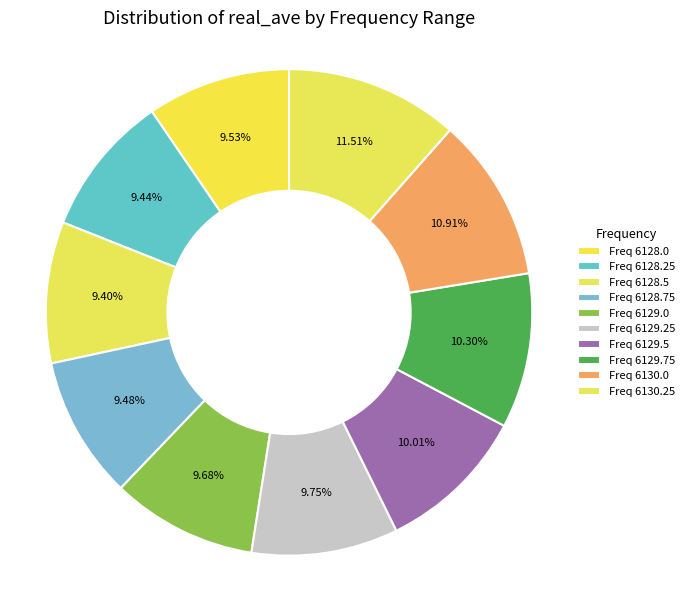

How many segments does this pie chart have?

10